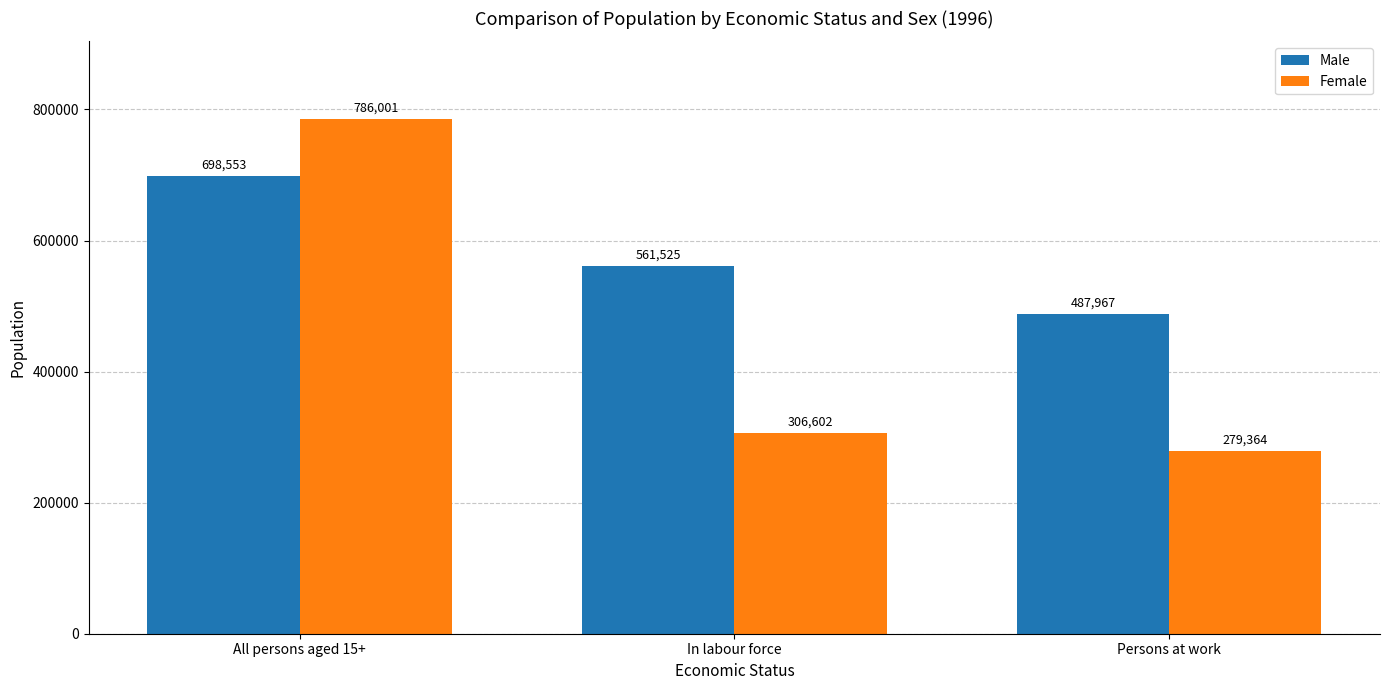

What is the difference between the highest and lowest values at All persons aged 15+?

87448